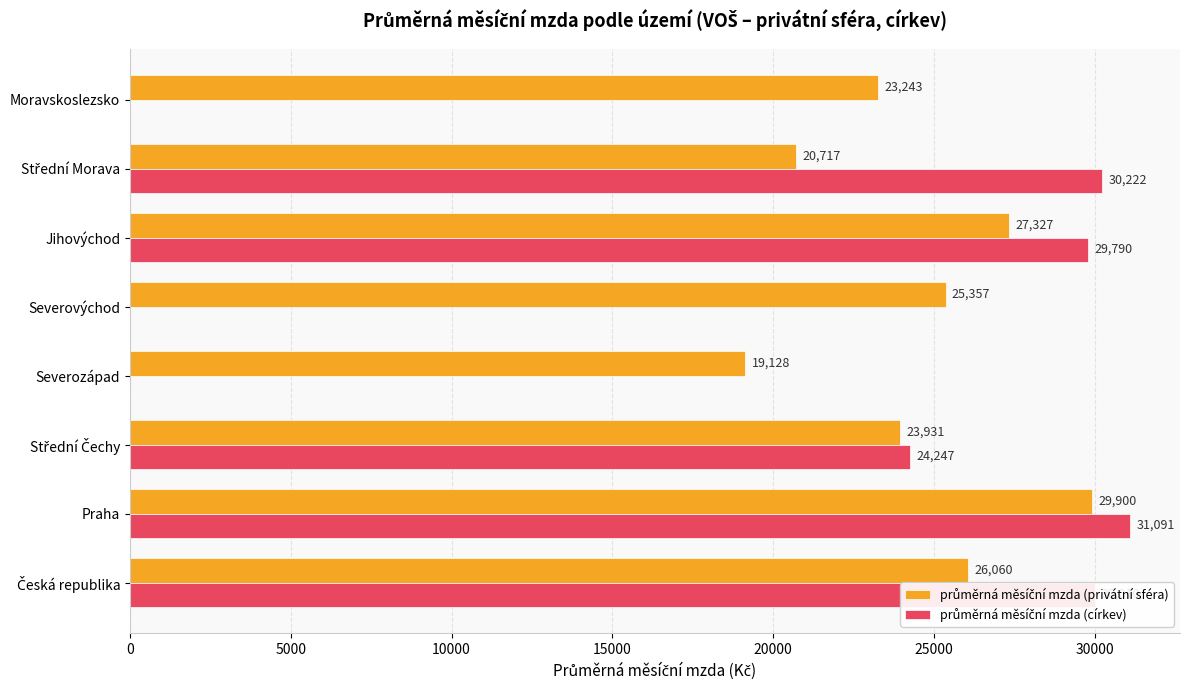

What is the total value across all series at Moravskoslezsko?

23243.0